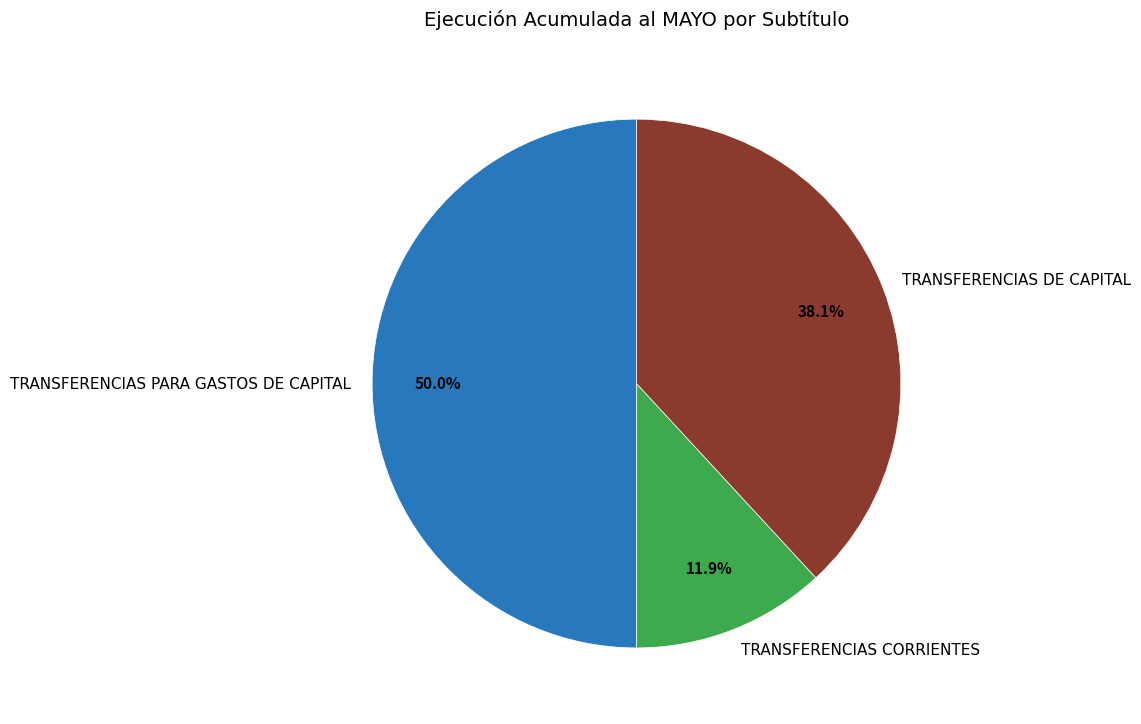

What is the smallest slice in the pie chart?

TRANSFERENCIAS CORRIENTES